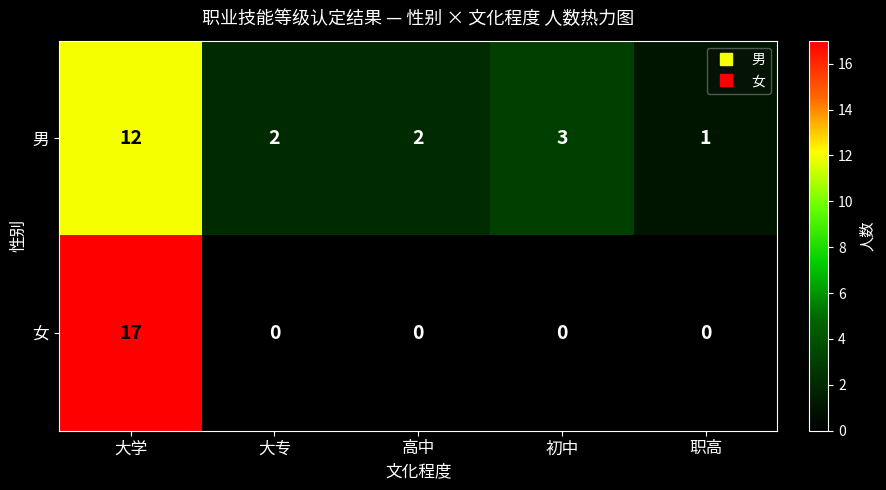

List the series in order of their overall mean, lowest first.

女, 男